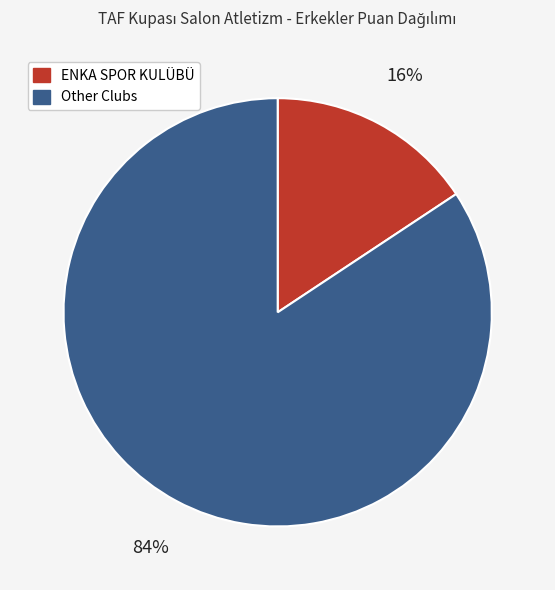

To the nearest percent, what is the average slice percentage?

50%